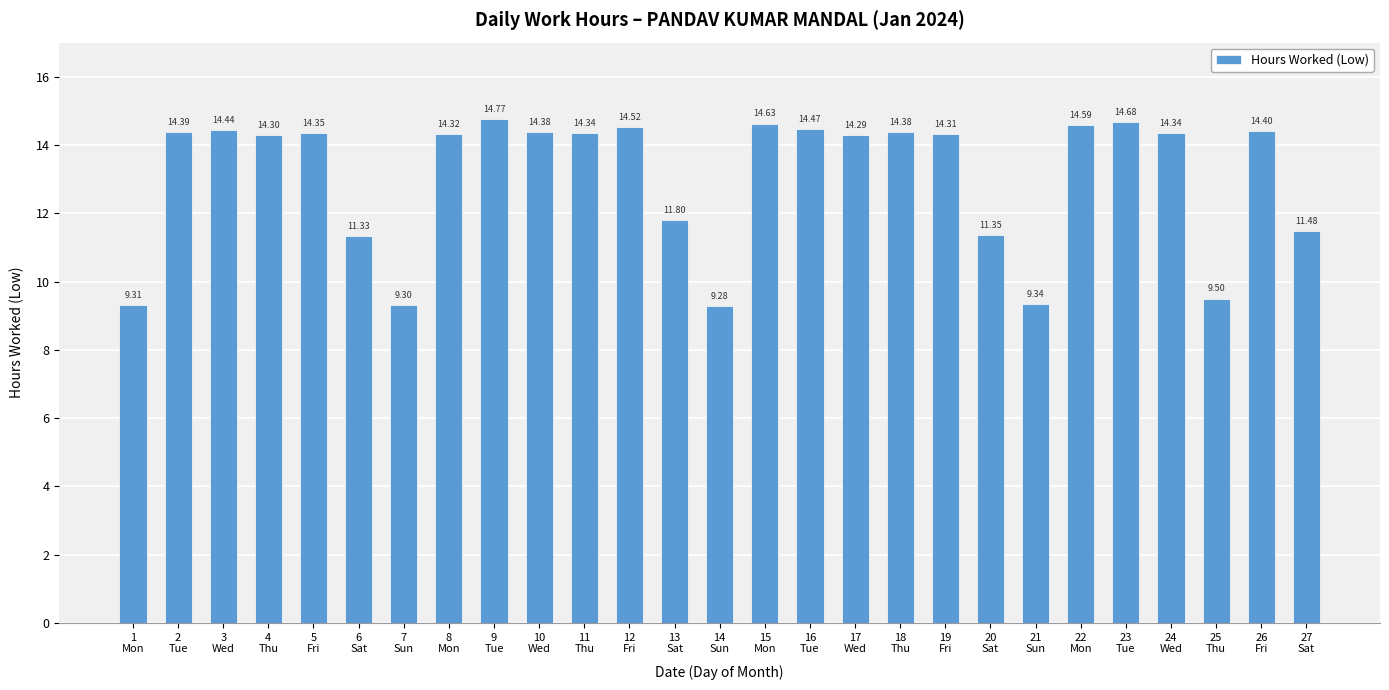

What is the difference between the maximum and minimum values?

5.5